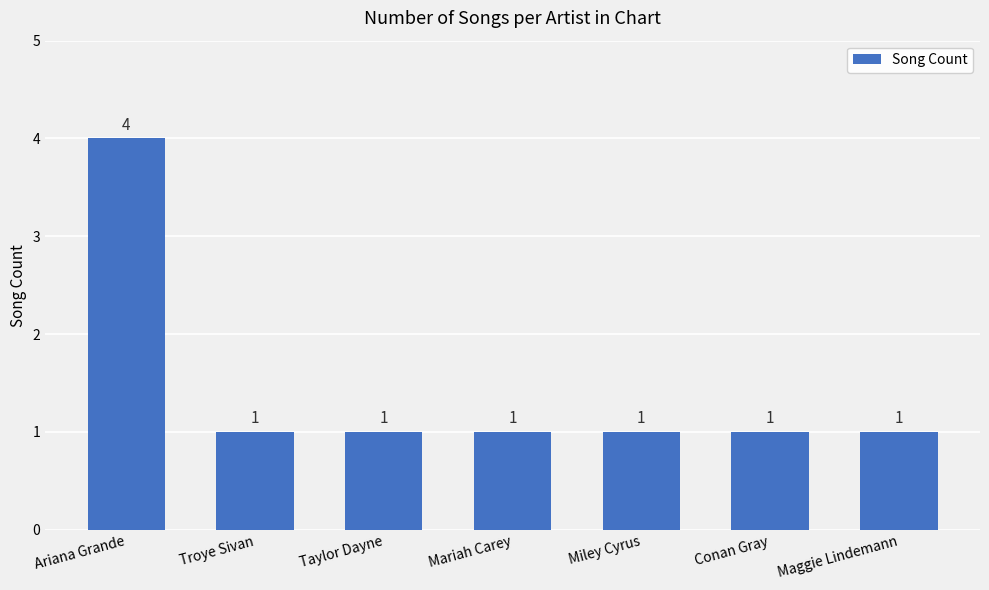

Approximately how many times larger is the value at Conan Gray compared to Mariah Carey?

1.0